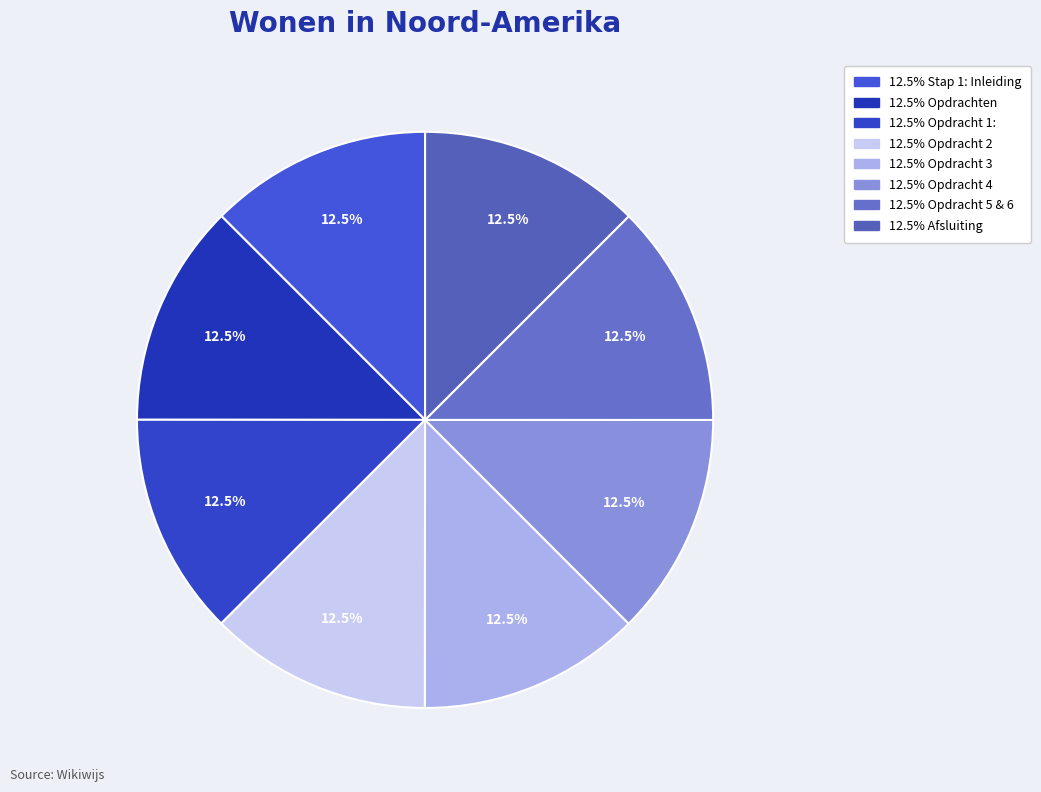

How many slices are in this pie chart?

8